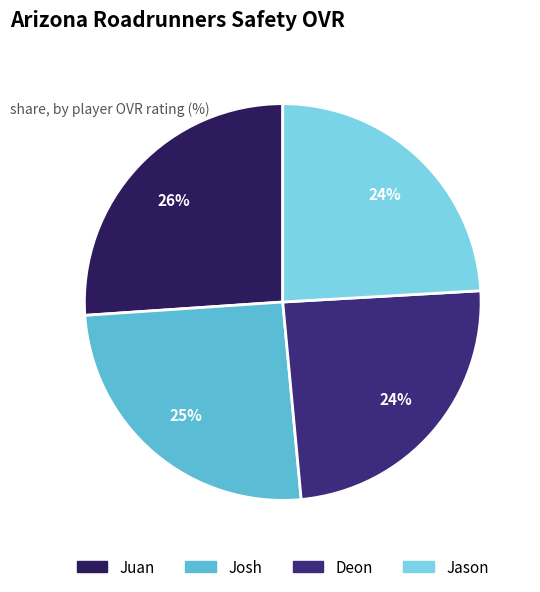

Is there any slice that represents more than half of the pie?

No